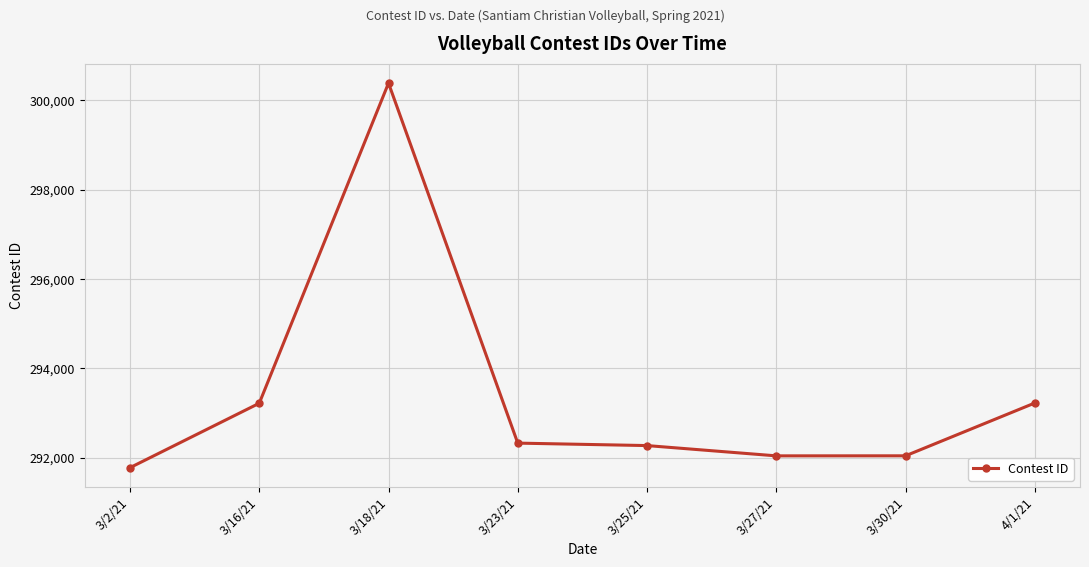

How many data points are less than 292330?

4